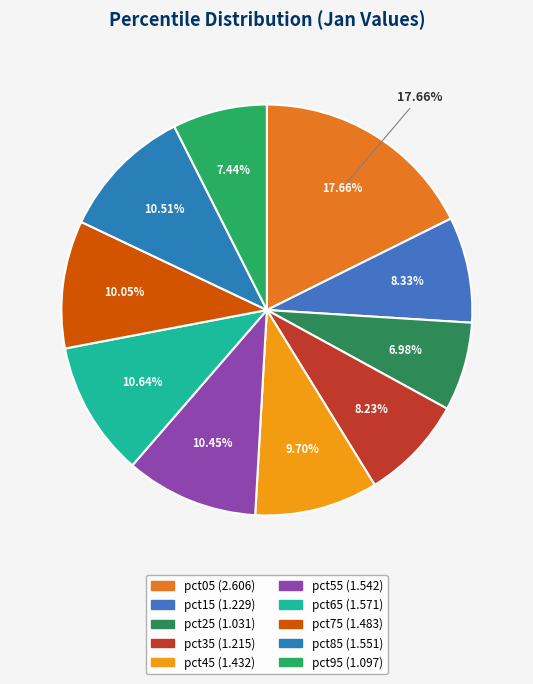

Approximately how many times larger is the value at pct85 compared to pct25?

1.5